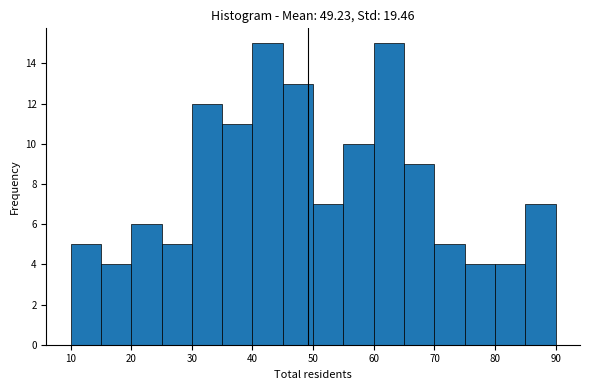

Reading left to right, list every bar in this chart as the range it spans on the x-axis followed by its height. The values are not printed on the chart, so give them approximately, as read against the axis.

10 to 15: 5
15 to 20: 4
20 to 25: 6
25 to 30: 5
30 to 35: 12
35 to 40: 11
40 to 45: 15
45 to 50: 13
50 to 55: 7
55 to 60: 10
60 to 65: 15
65 to 70: 9
70 to 75: 5
75 to 80: 4
80 to 85: 4
85 to 90: 7